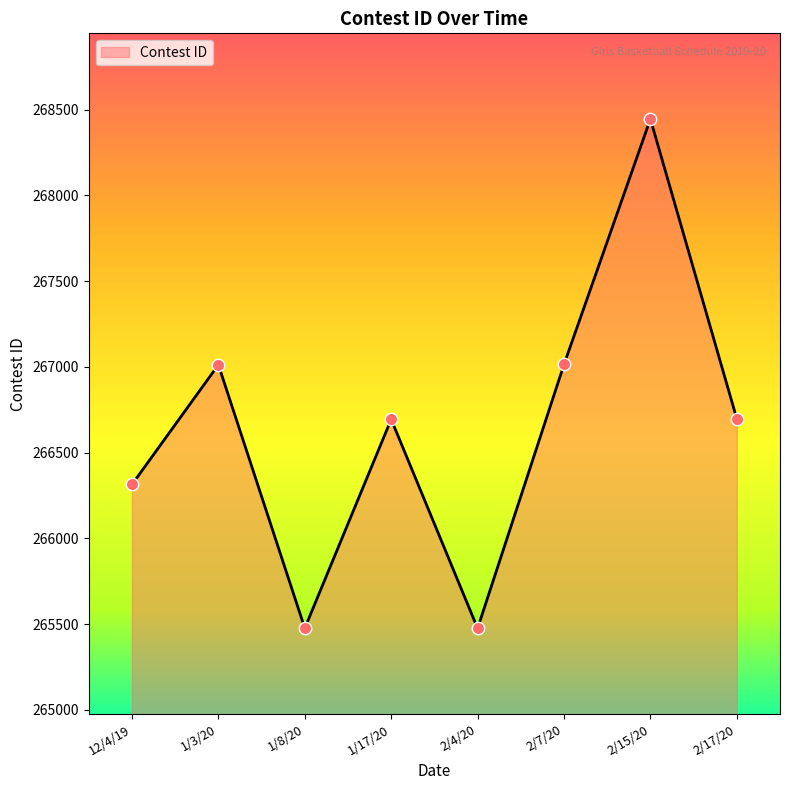

What is the change in value from 1/3/20 to 2/17/20?

-315